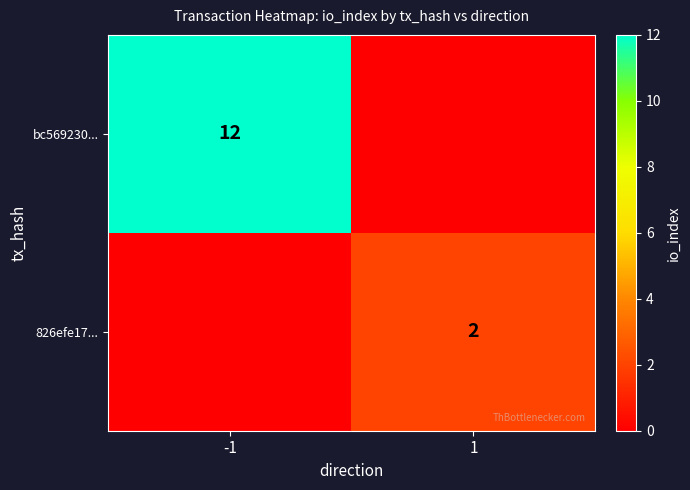

True or false: 826efe17... has a value of 1 at 1.

False